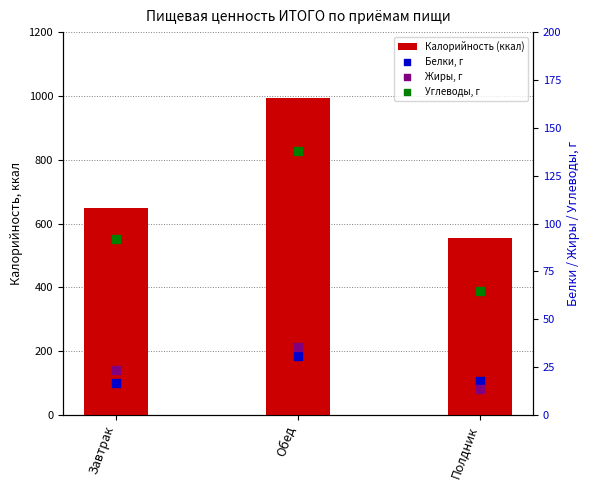

Which series contains the highest Y value?

Калорийность (ккал)